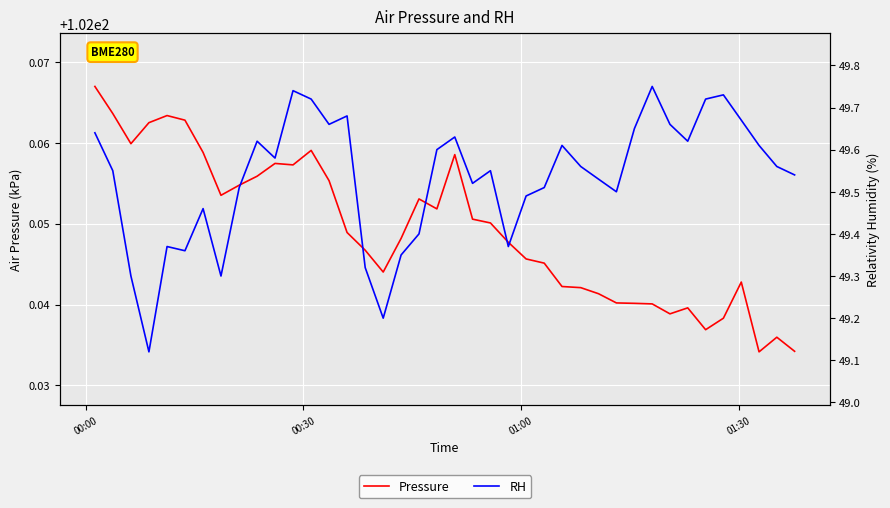

Rank the series by their average value, from highest to lowest.

Pressure, RH